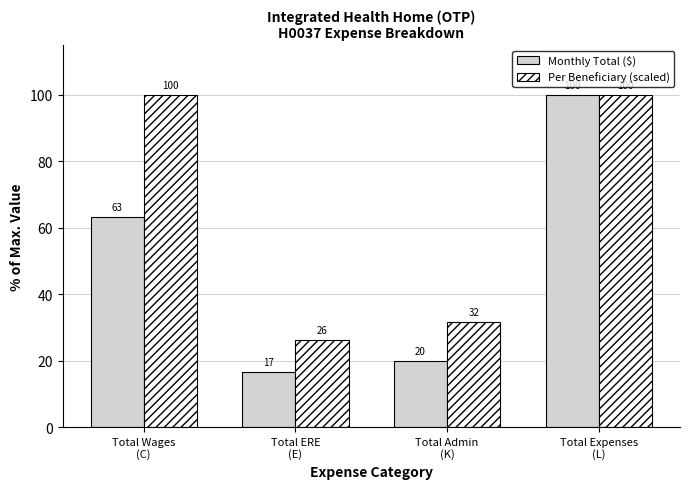

Which series has the largest range (max minus min)?

Monthly Total ($)